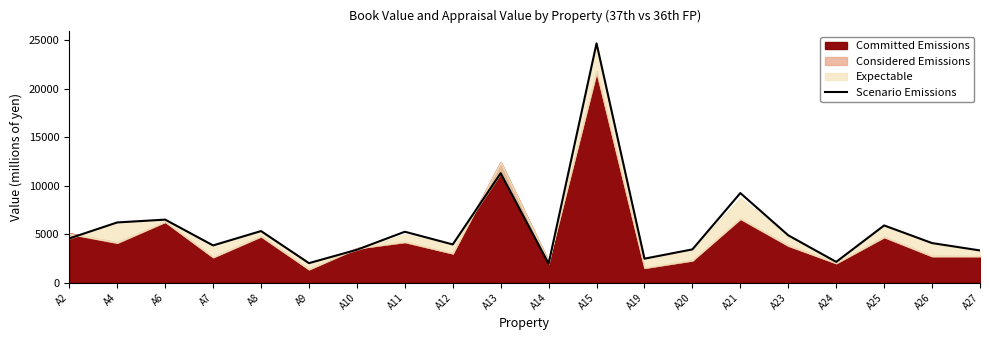

Between A25 and A26, which is larger?

A25